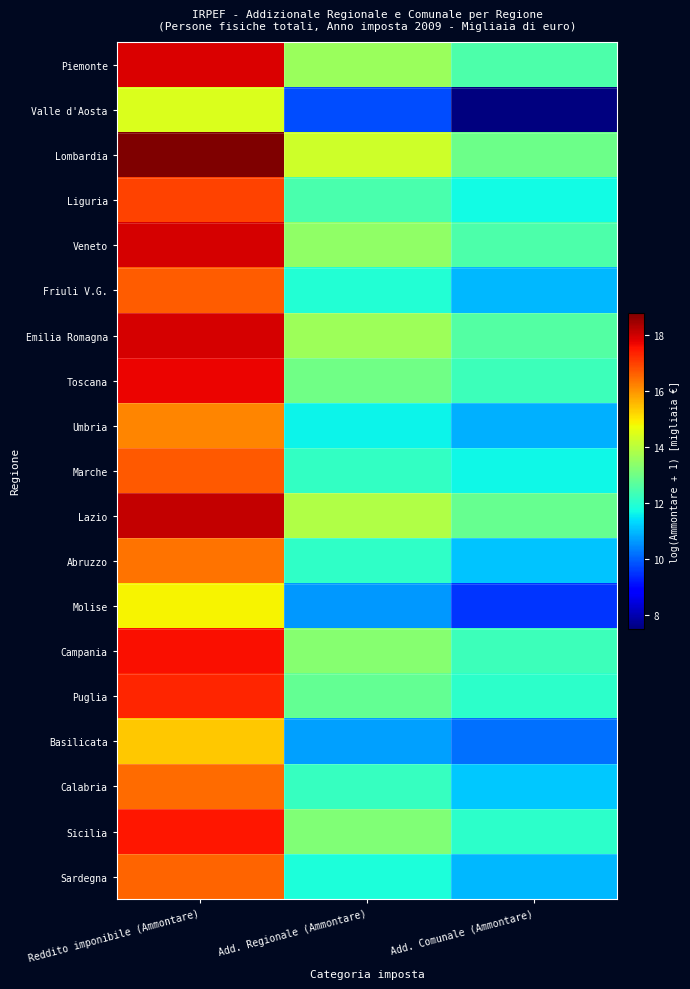

Count the number of data series in this chart.

19